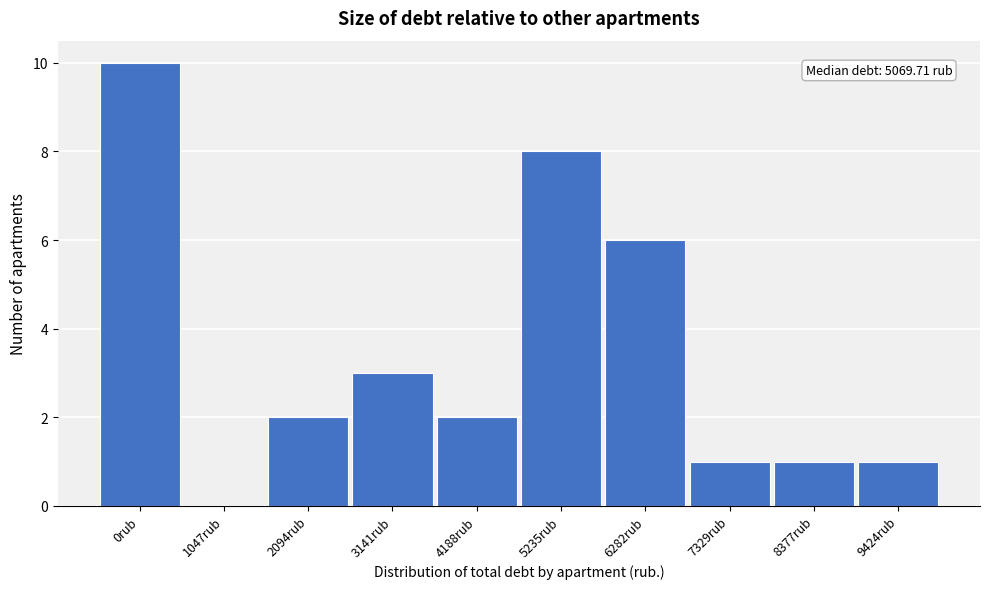

Reading left to right, extract all data points from this chart.

0rub=10	1047rub=0	2094rub=2	3141rub=3	4188rub=2	5235rub=8	6282rub=6	7329rub=1	8377rub=1	9424rub=1